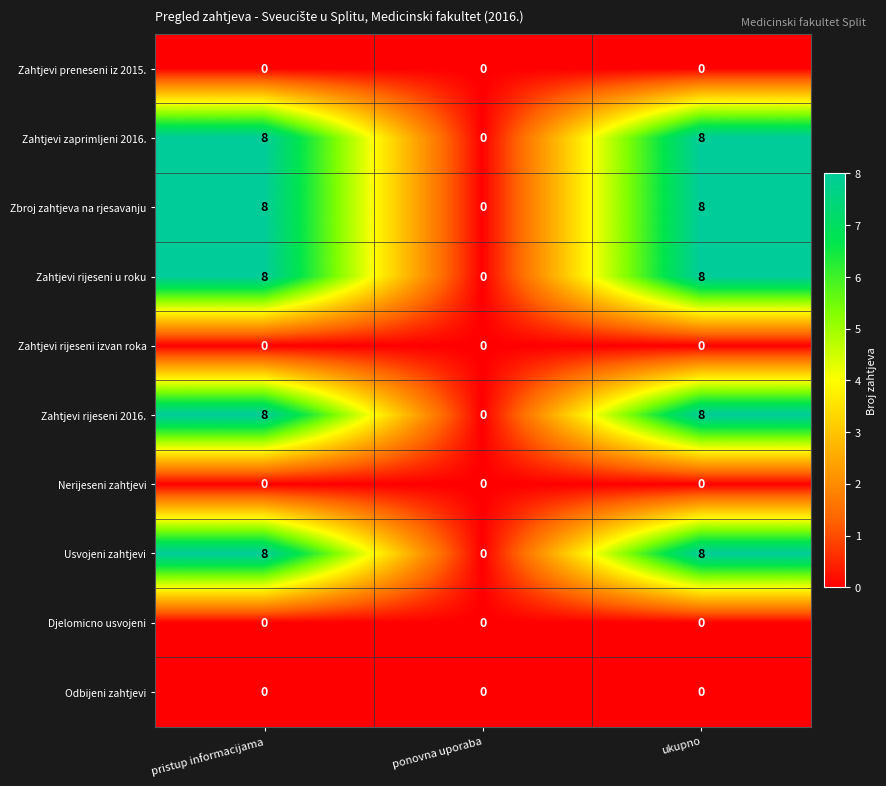

What is the spread (max minus min) of values at pristup informacijama?

8